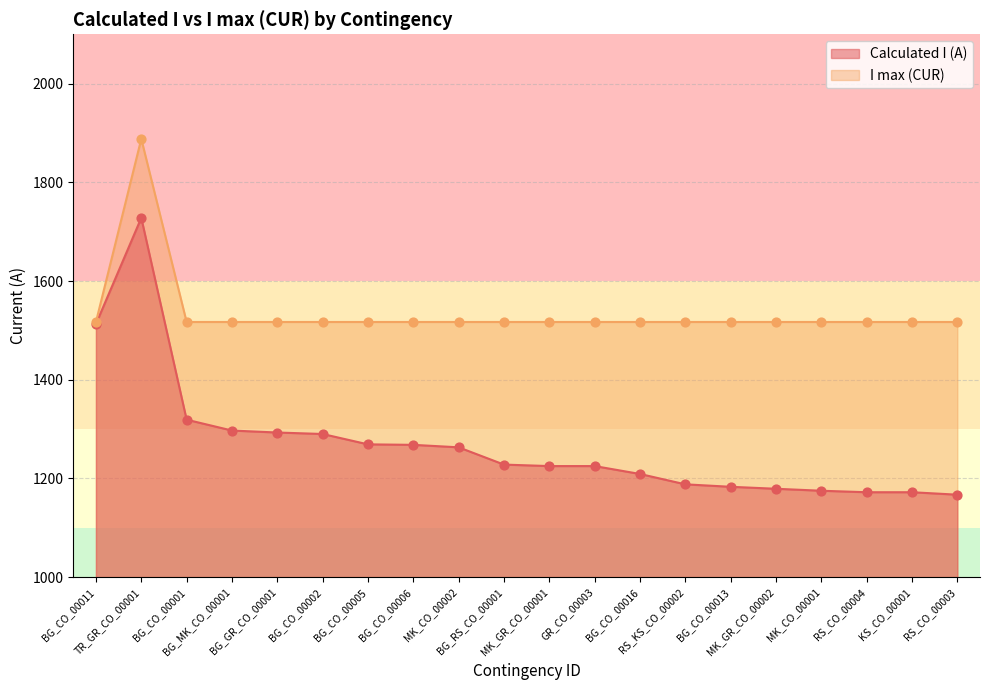

Which series has the largest total across all categories?

I max (CUR)